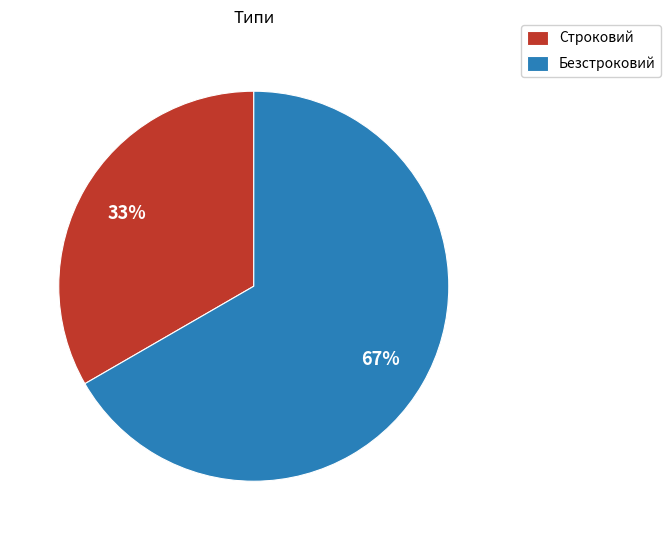

To the nearest percent, what is the combined percentage of Строковий and Безстроковий?

100%